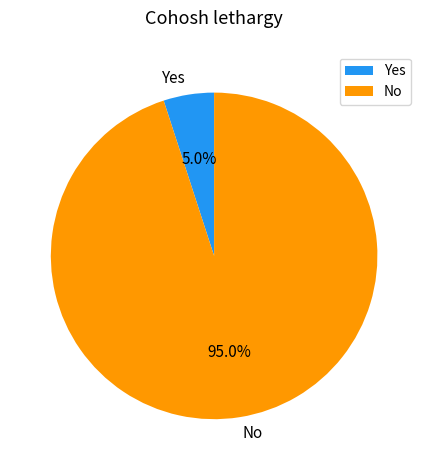

Count the number of slices in the pie.

2